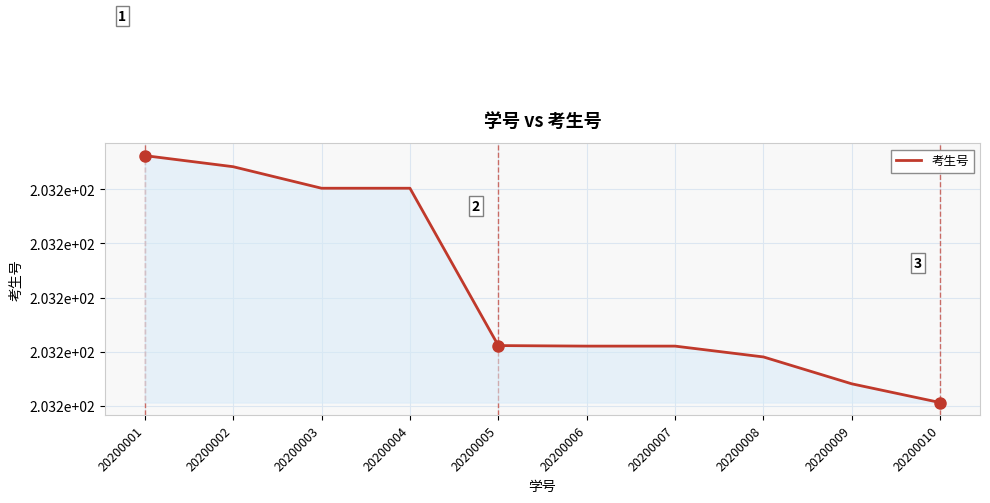

Is this an area chart (filled region under the line)?

Yes